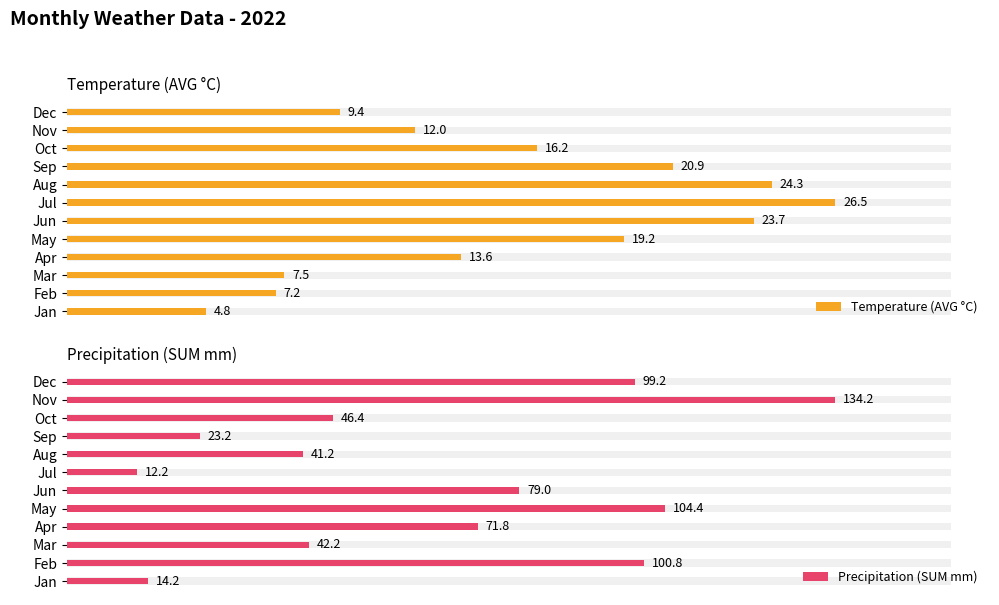

How many bars are there in each group?

2